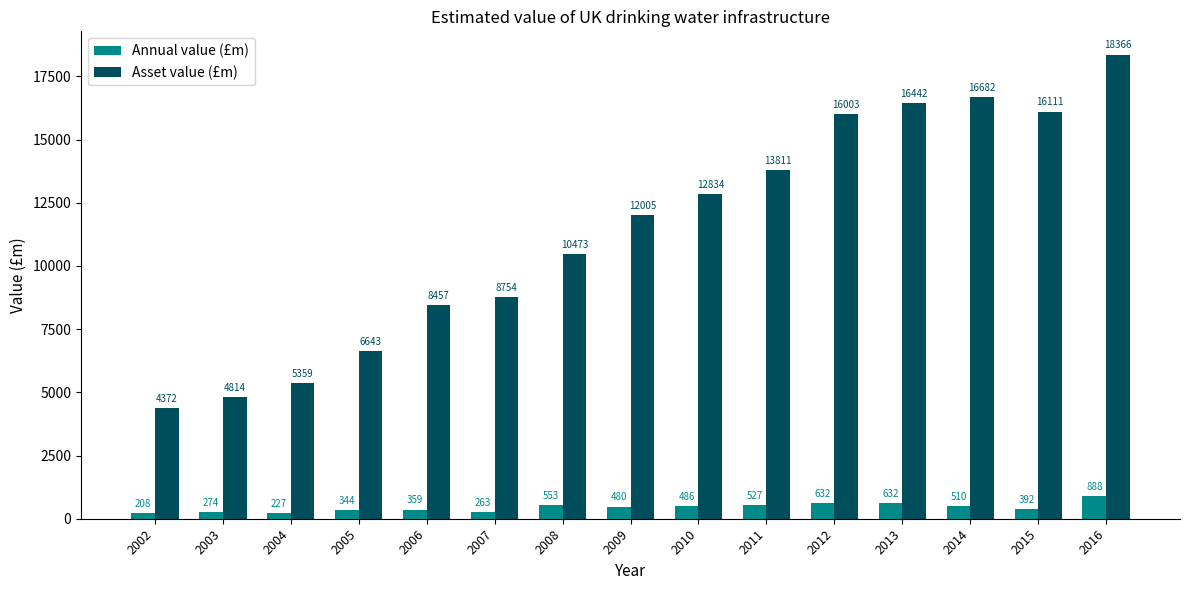

What is the sum of all Annual value (£m) values?

6775